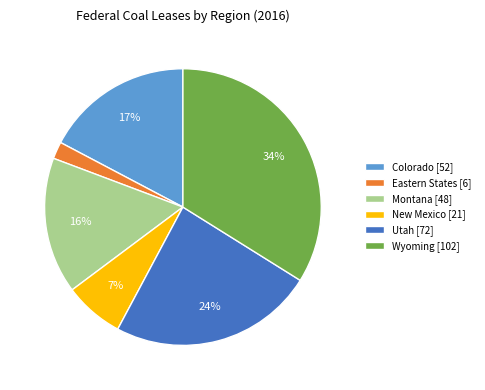

What percentage is the New Mexico slice, to the nearest percent?

7%